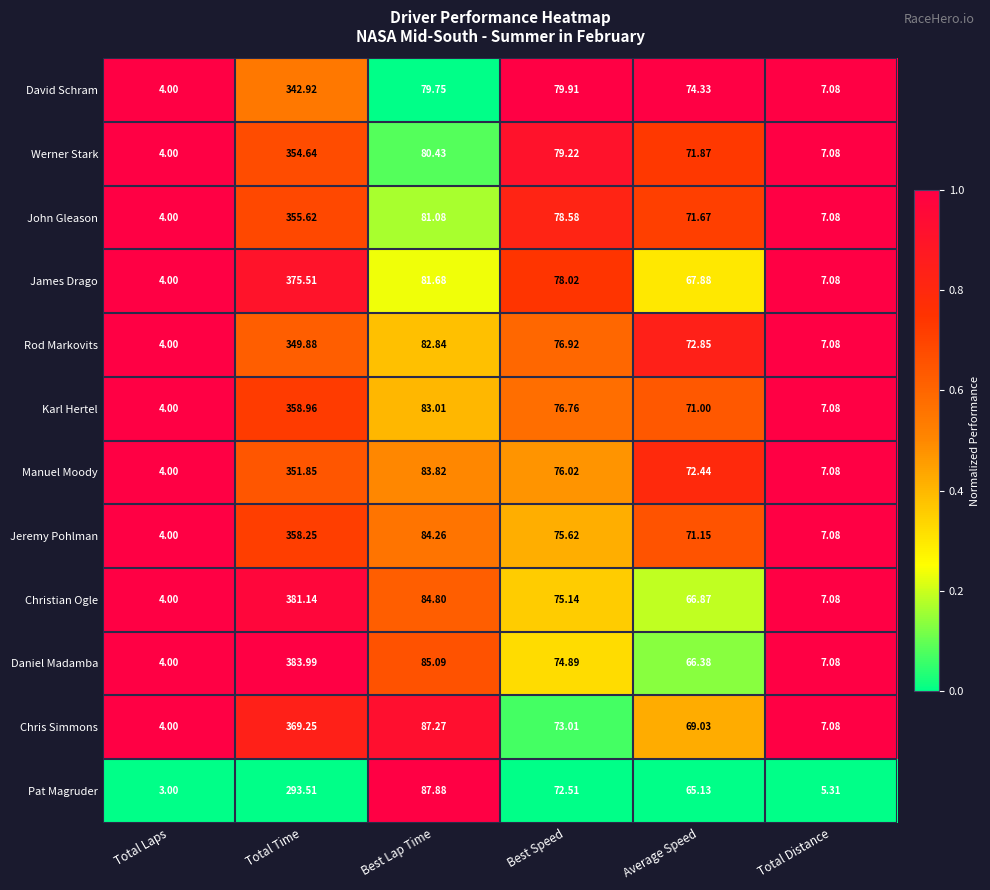

Which label corresponds to the smallest value in the chart?

Total Laps